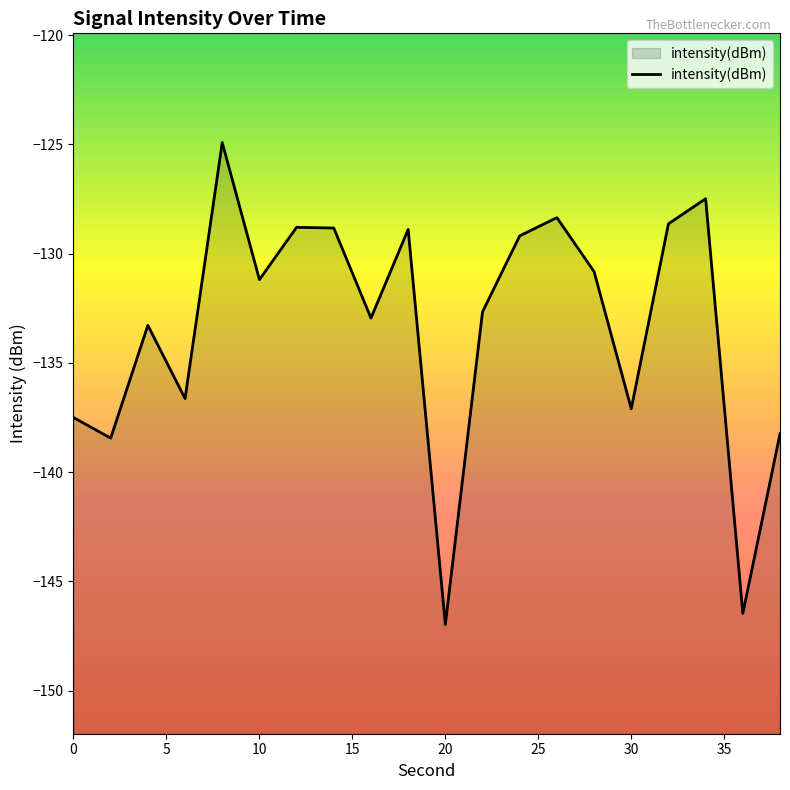

How many interior local peaks (higher than both neighbors) does the data have?

6